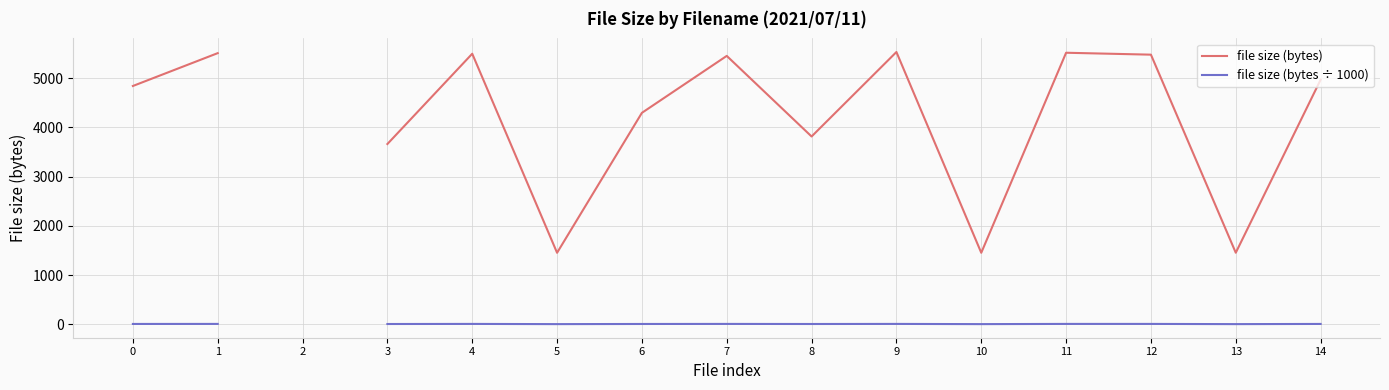

How many interior local valleys does the file size (bytes) series have?

4